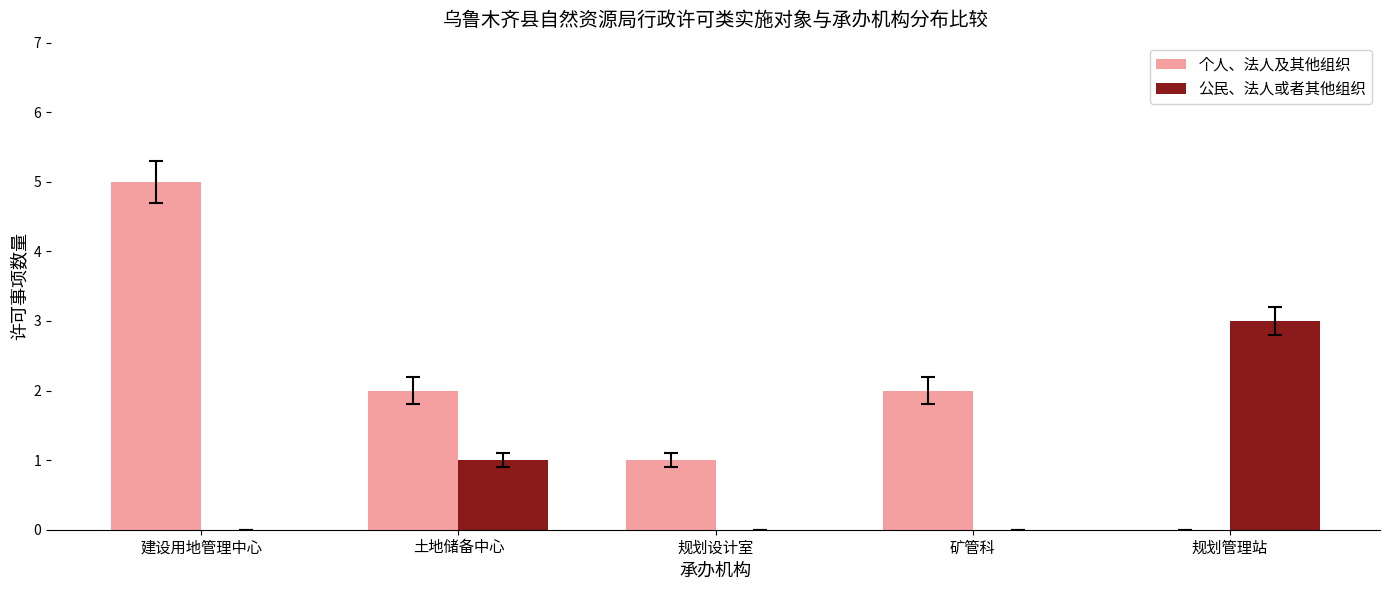

Read the 公民、法人或者其他组织 value at 规划管理站.

3